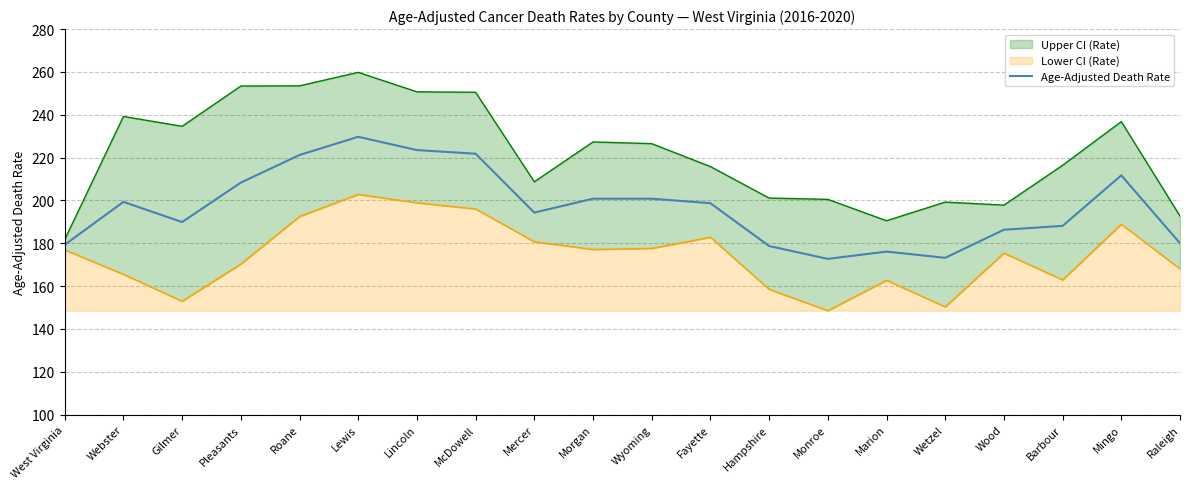

Where is the first local maximum?

Webster